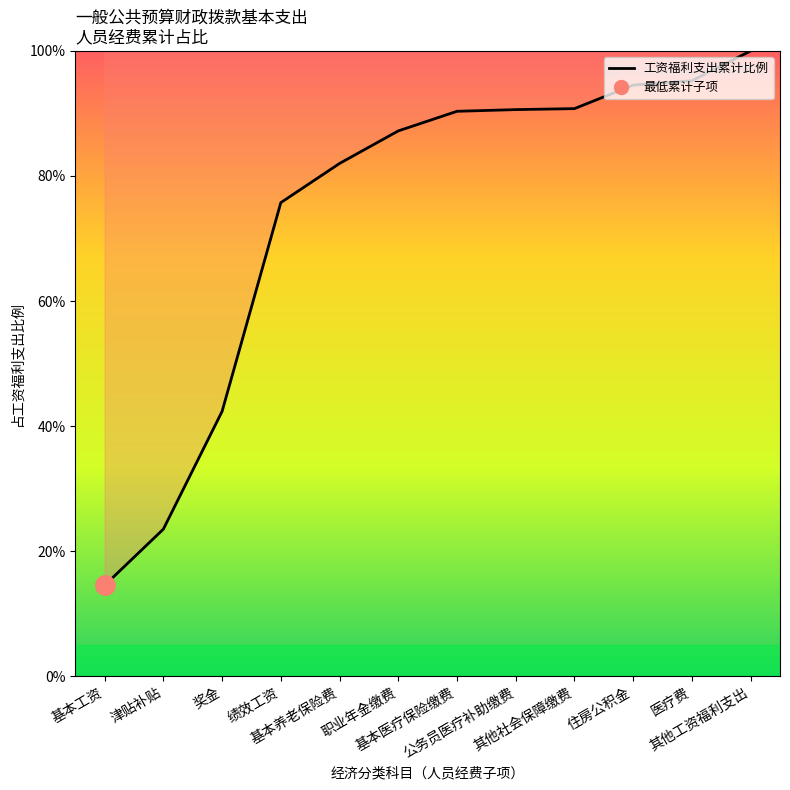

Does the chart have visible grid lines?

No